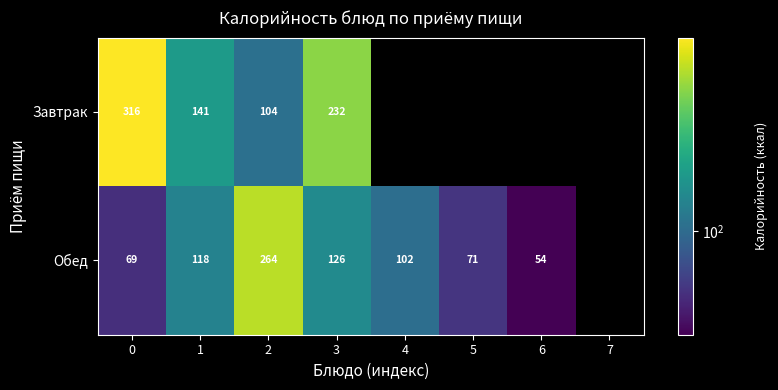

Is the value of Обед at 5 greater than the value of Завтрак at 0?

No